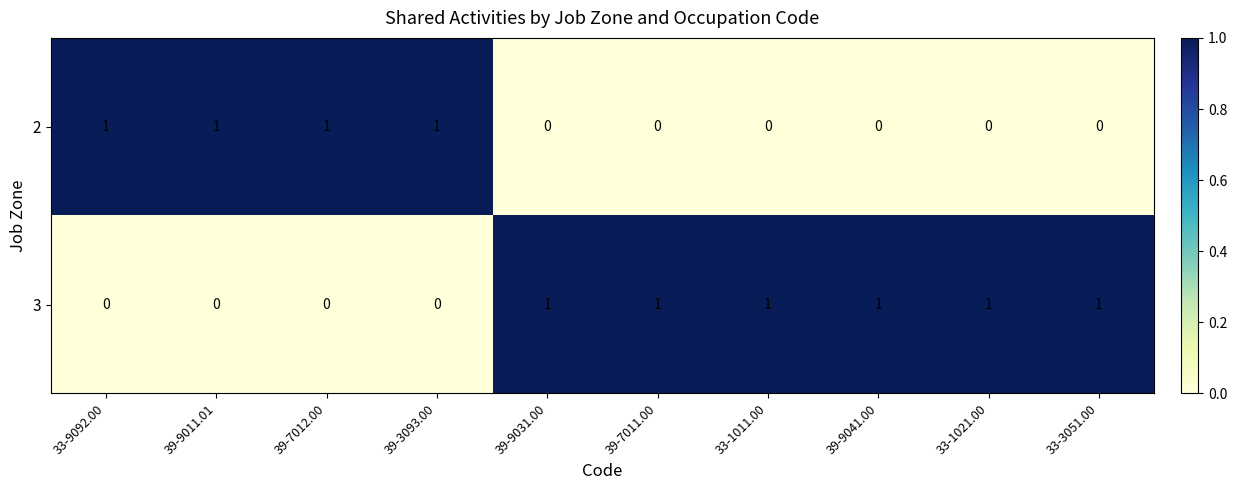

What is the spread (max minus min) of values at 33-9092.00?

1